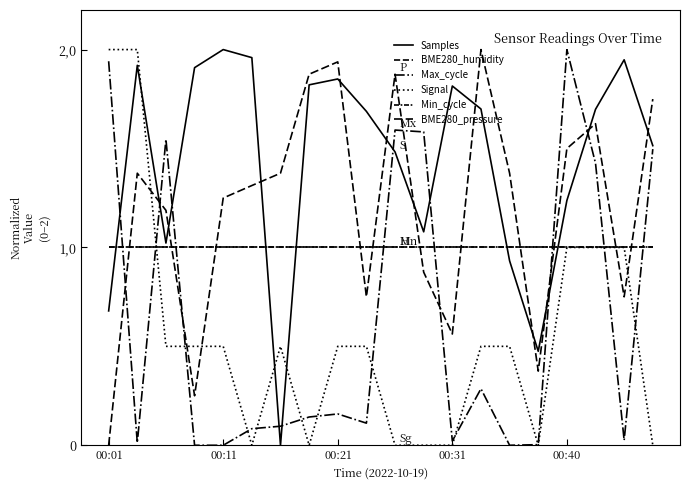

True or false: Max_cycle and BME280_pressure cross at least once.

True